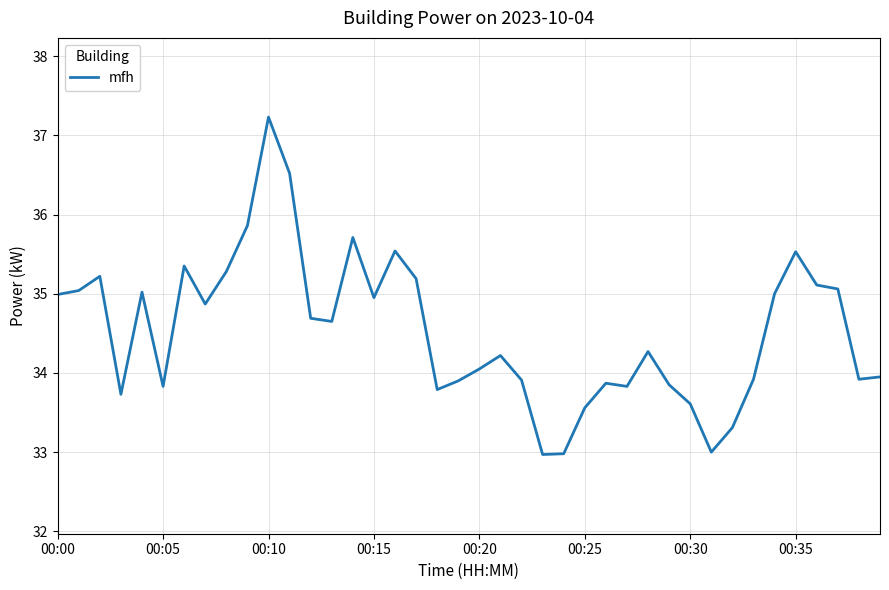

What is the smallest value displayed?

33.0